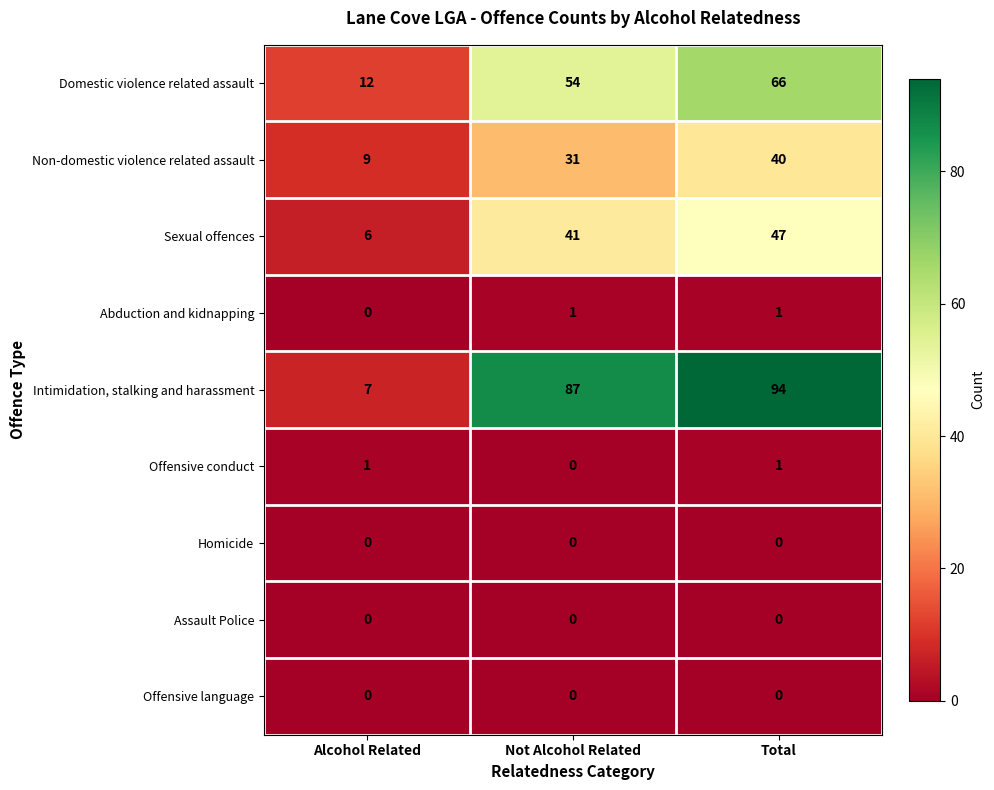

How many data points does each series have?

3